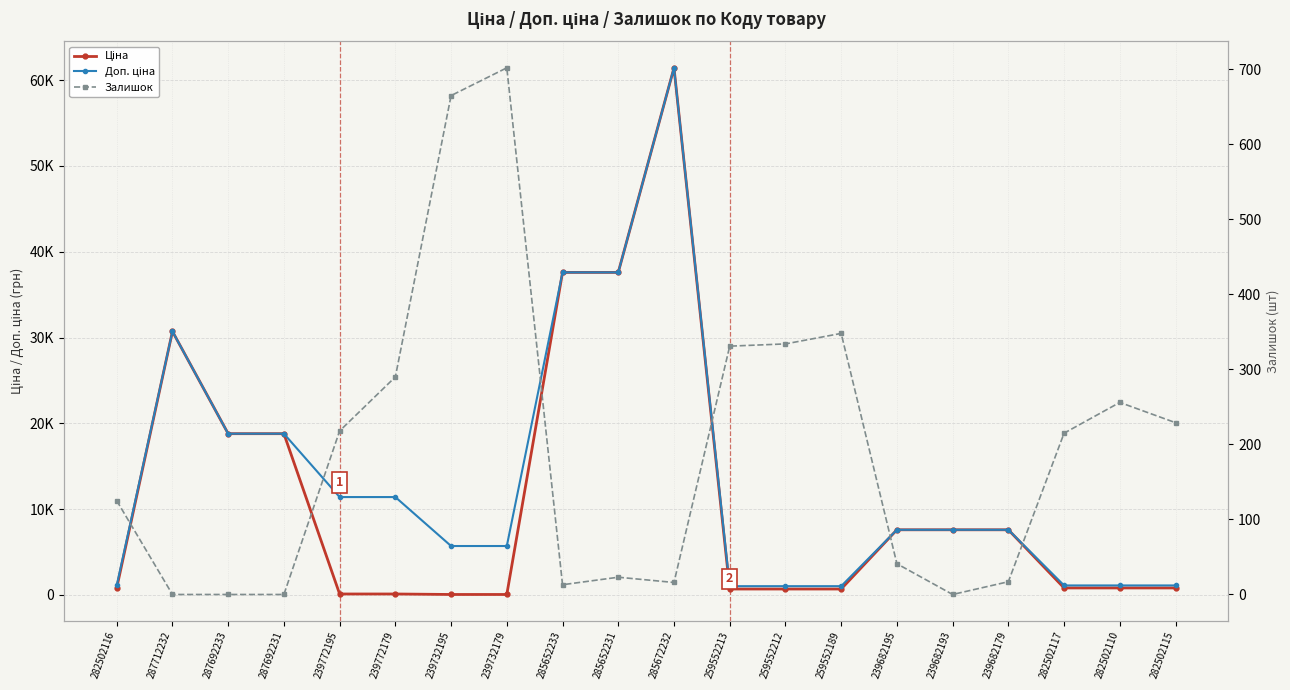

What is the value of the Залишок point at the 1st from the left?

125.0